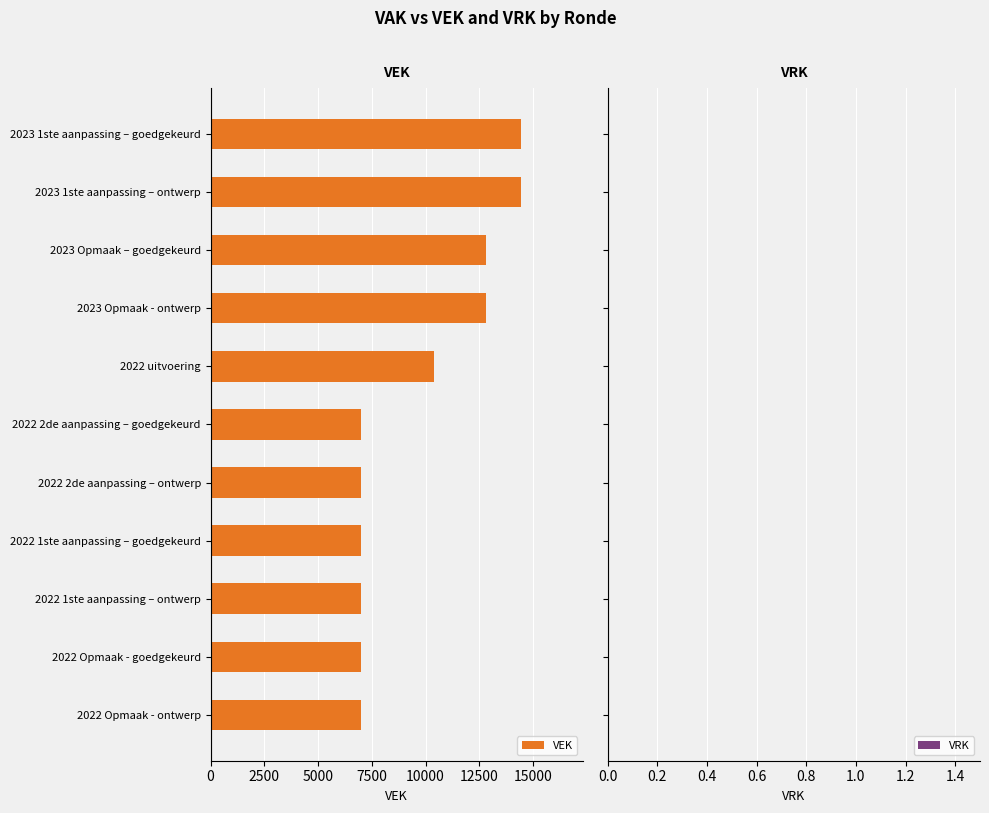

Is it true that the value at 2022 1ste aanpassing – ontwerp is 3891?

False